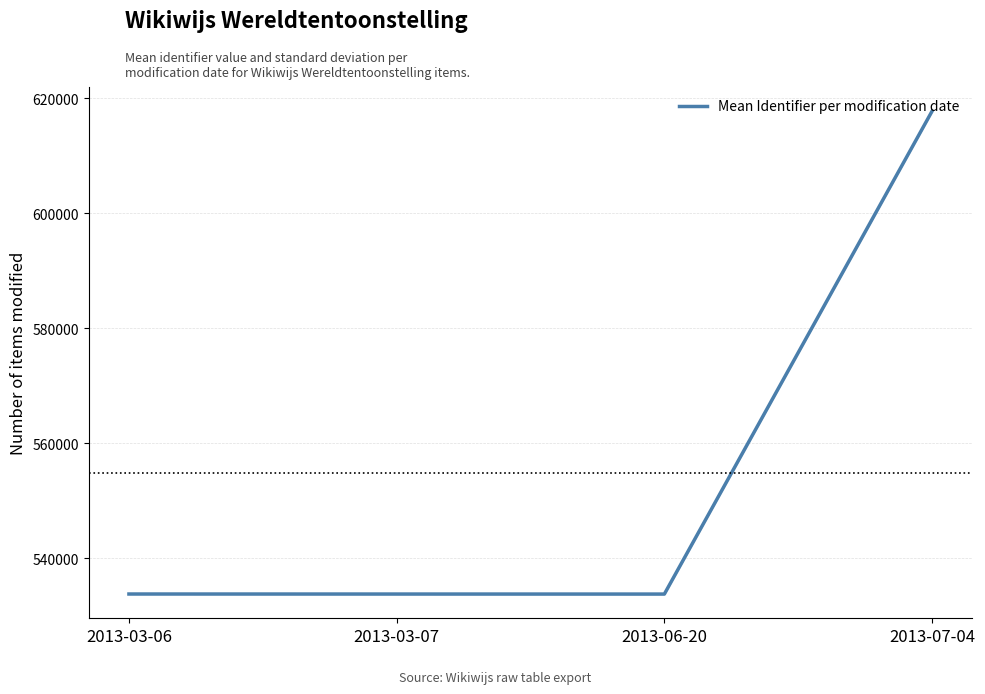

How many interior local valleys (lower than both neighbors) does the data have?

1